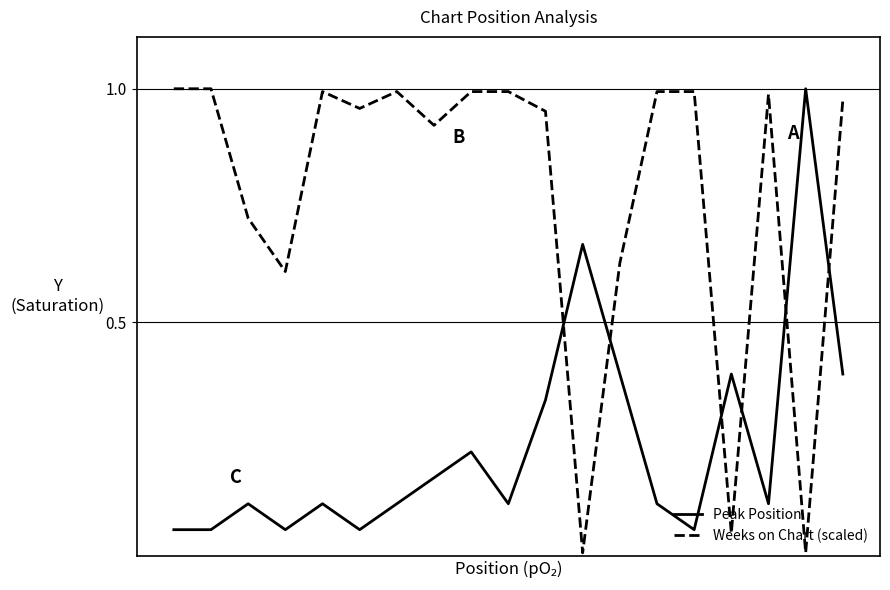

What are all the series names shown in the legend?

Peak Position, Weeks on Chart (scaled)